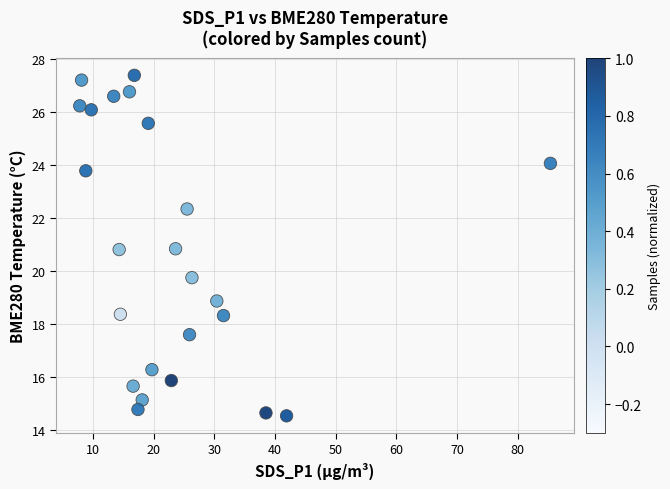

What Y value in the scatter plot is closest to 20?

19.8